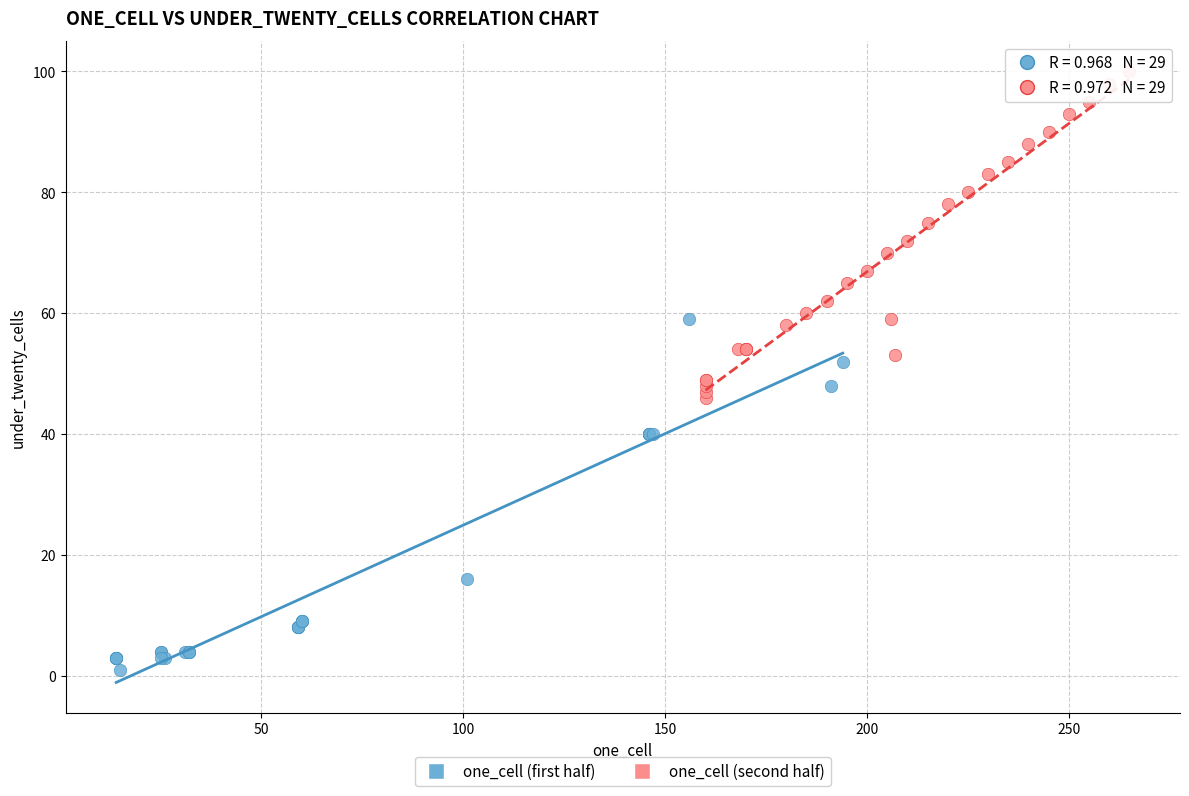

Which series reaches the maximum Y coordinate?

one_cell (second half)